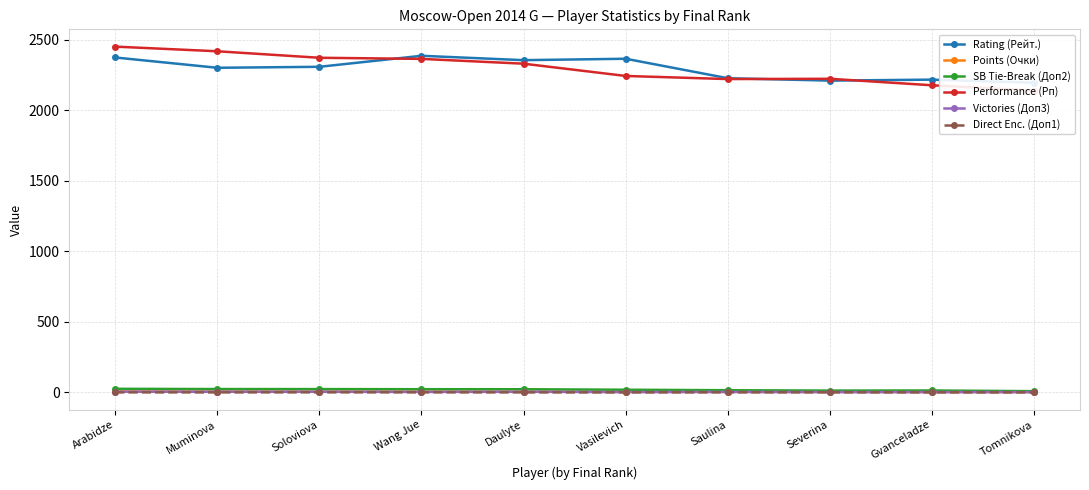

True or false: Victories (Доп3) has a value of 2.0 at Tomnikova.

True